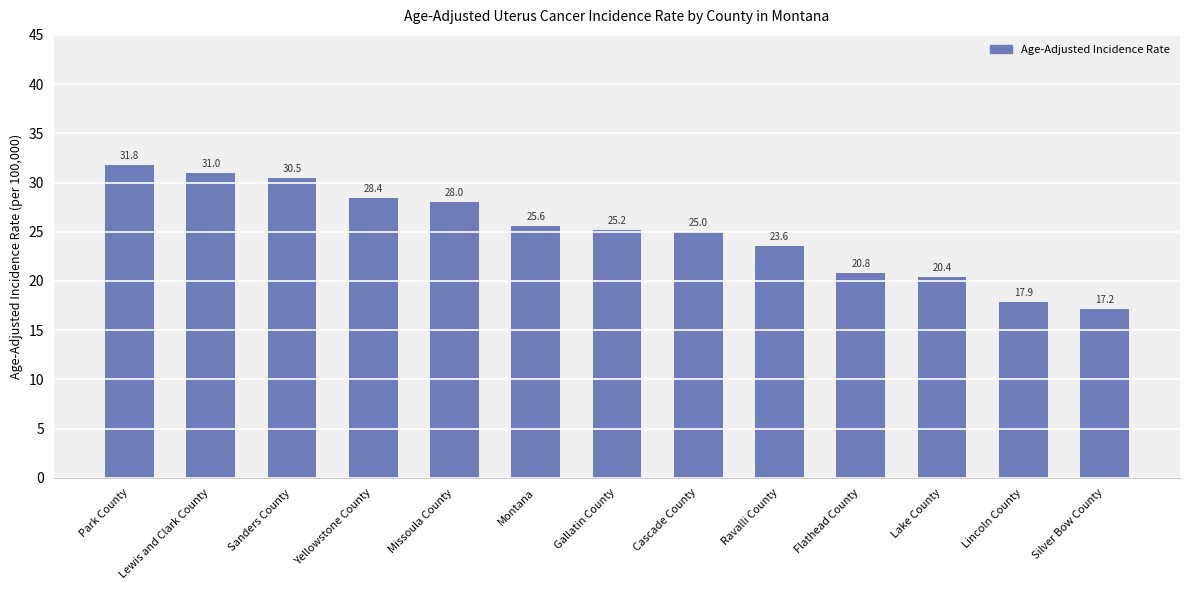

How many categories are shown in the chart?

13